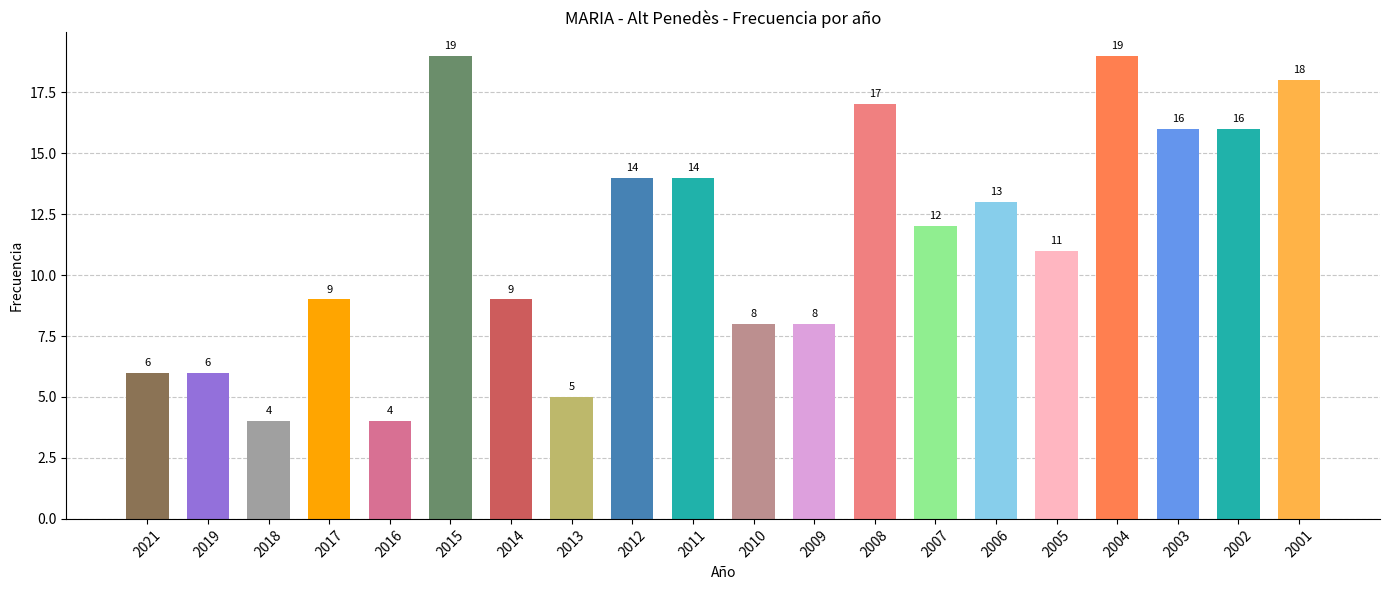

What is the smallest value displayed?

4